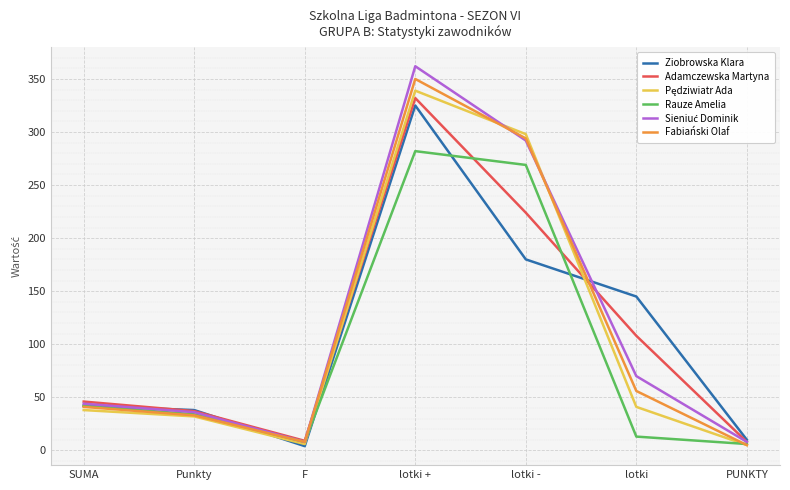

Where is Adamczewska Martyna nearest to the value 170?

lotki -